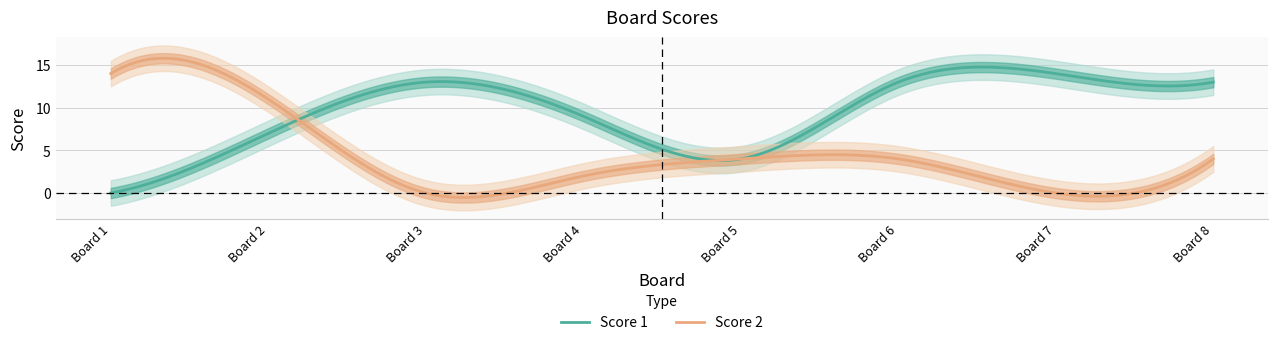

Where is the first local maximum for Score 1?

3